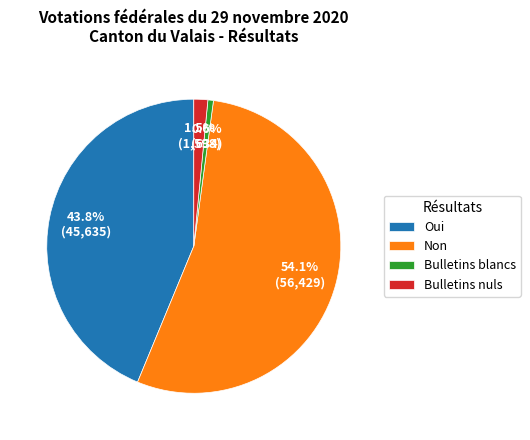

Approximately how many times larger is the value at Non compared to Bulletins blancs?

89.0